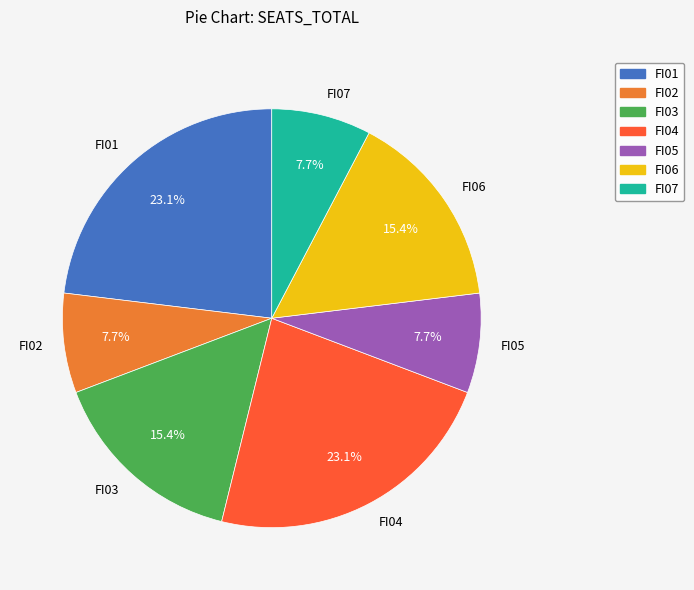

To the nearest percent, what is the difference between the FI01 and FI02 slice percentages?

15%